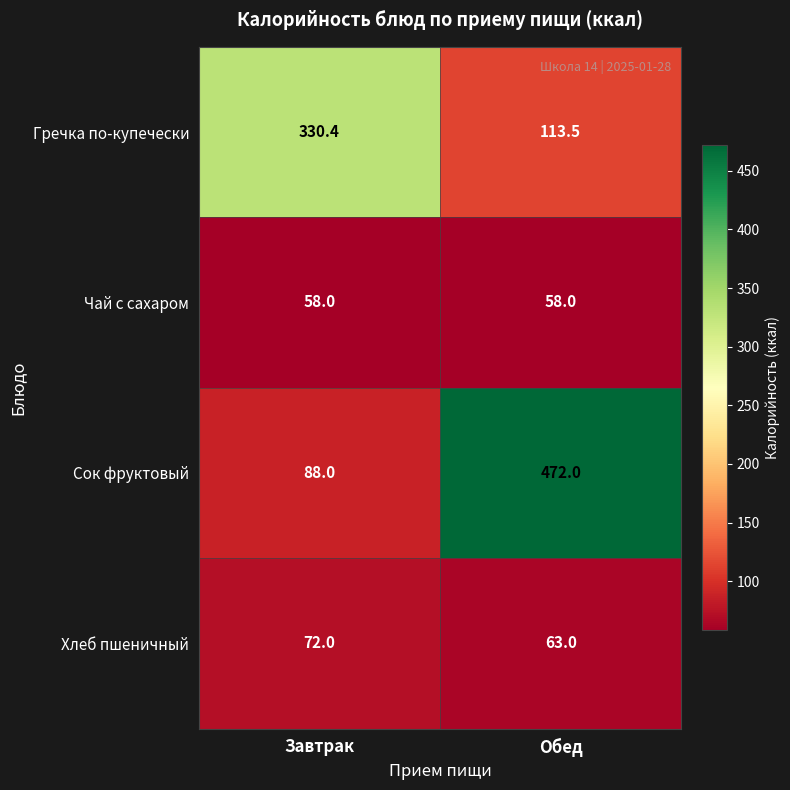

Reading left to right, transcribe all the data shown in this chart.

Гречка по-купечески: 330.4	113.5
Чай с сахаром: 58.0	58.0
Сок фруктовый: 88.0	472.0
Хлеб пшеничный: 72.0	63.0